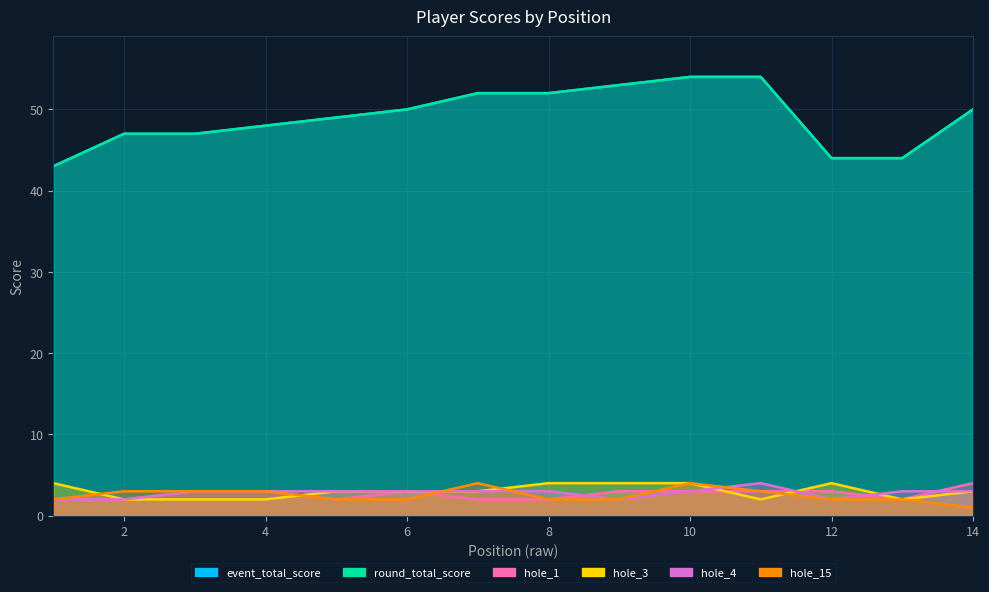

True or false: event_total_score and hole_4 cross at least once.

False